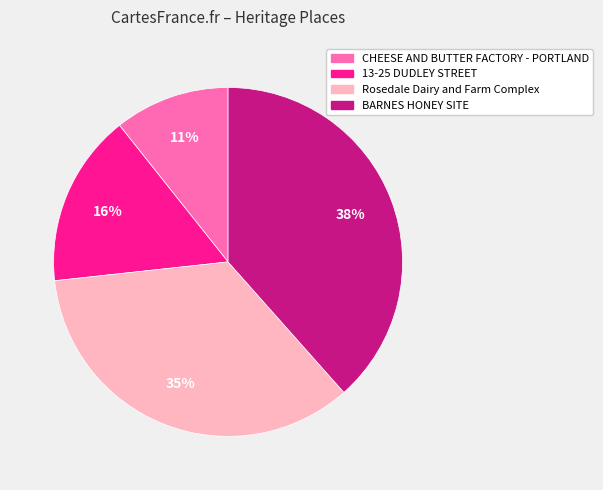

Is the sum of CHEESE AND BUTTER FACTORY - PORTLAND and 13-25 DUDLEY STREET greater than half?

No